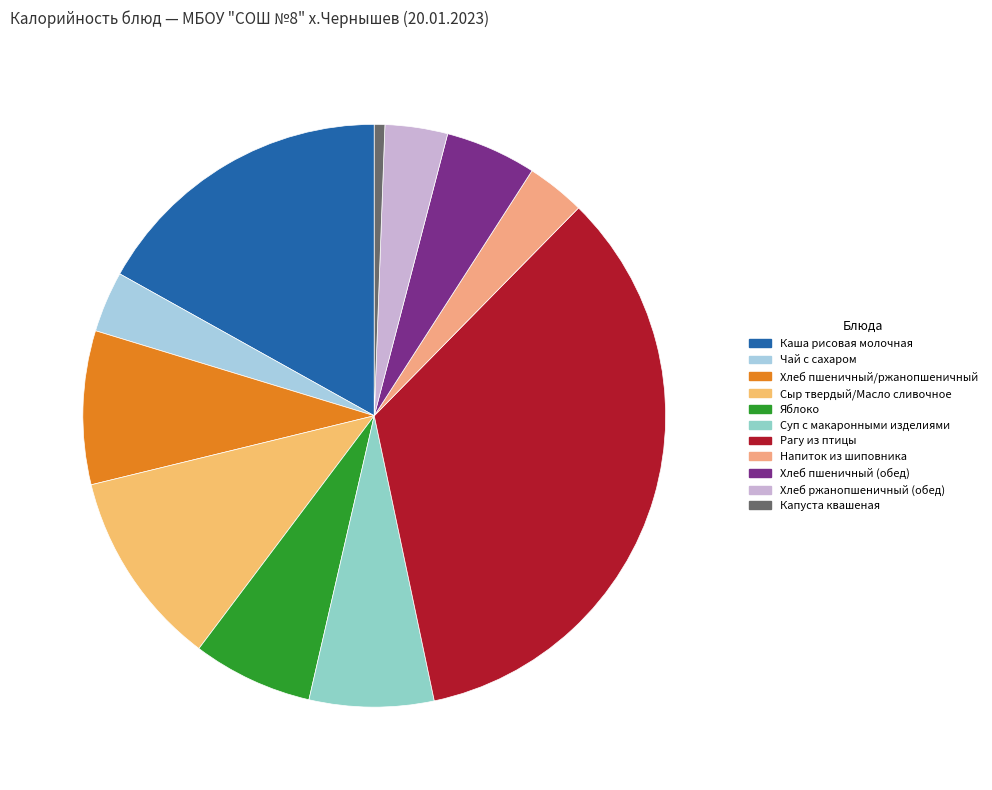

Does Хлеб ржанопшеничный (обед) account for over 50% of the chart?

No